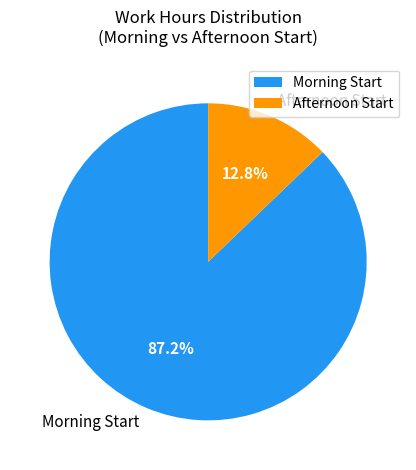

What is the largest slice in the pie chart?

Morning Start